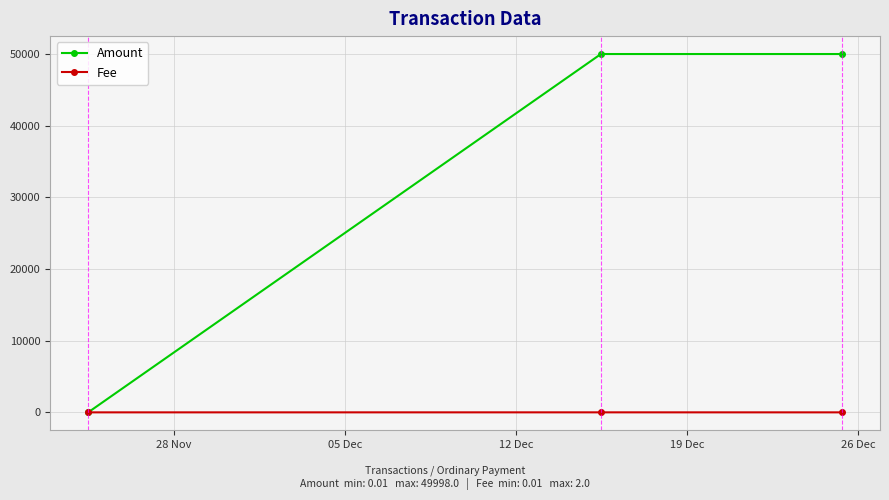

At how many categories does at least one series exceed 34057?

2